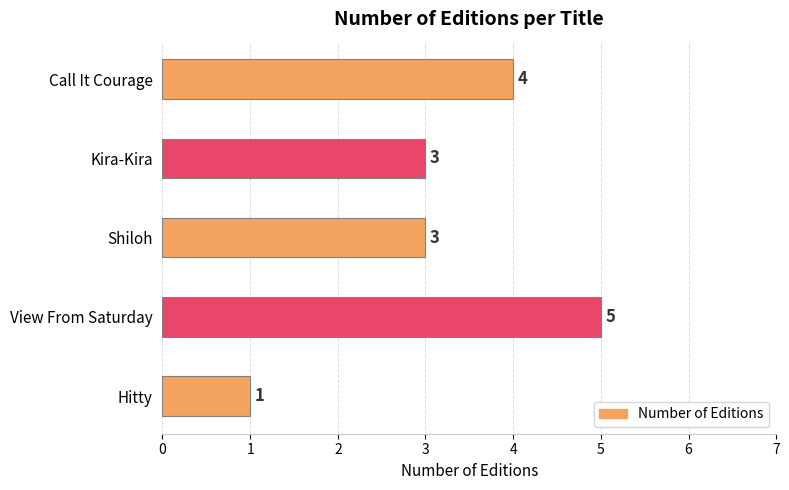

Which category has the highest value across all series?

View From Saturday